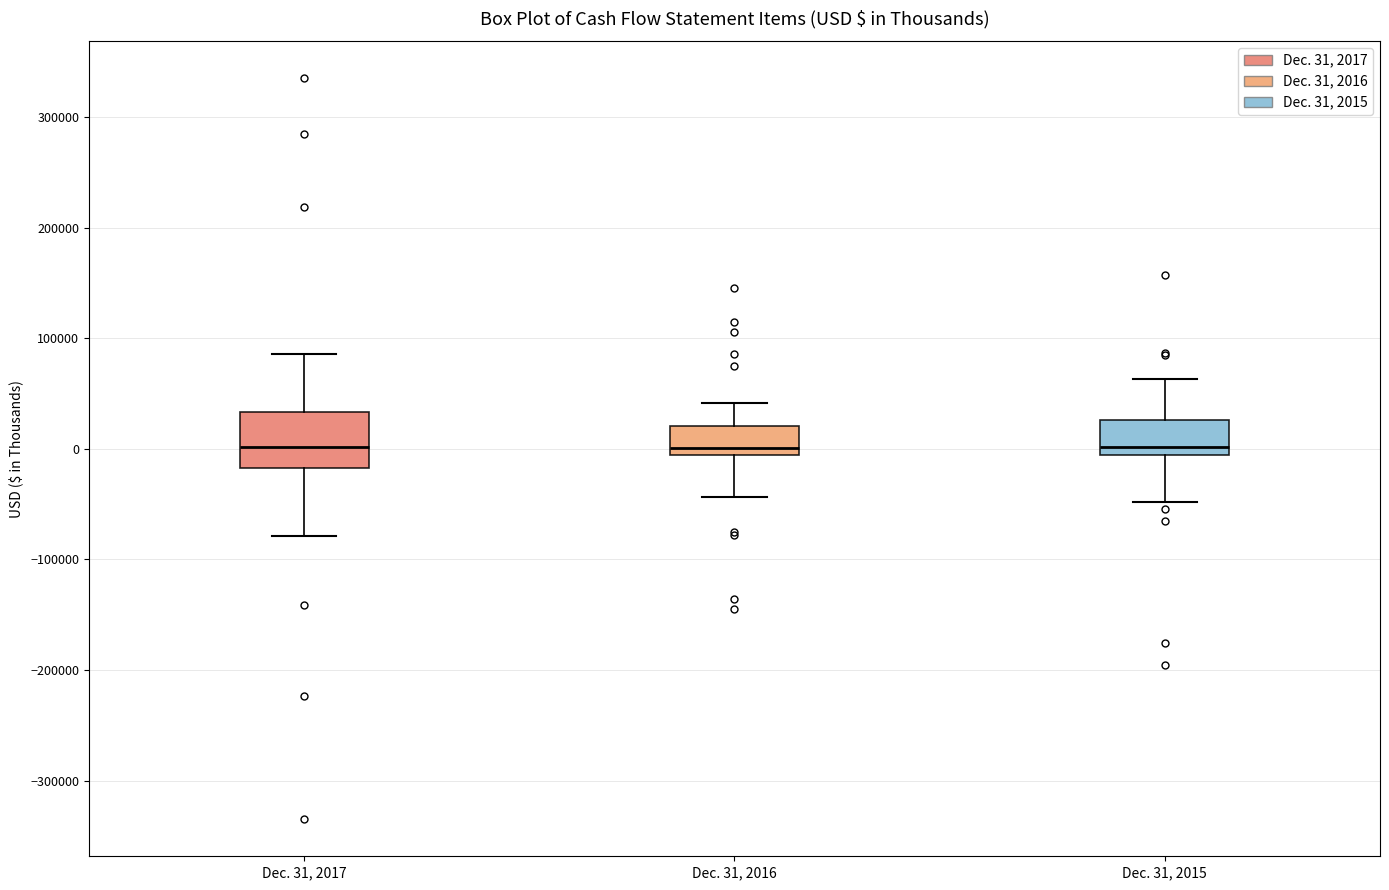

Reading left to right, transcribe this box plot: for each box, give where its median line is, the range the box spans, and where its two whiskers end, as read against the y-axis. The values are not printed on the chart, so give them approximately, as read against the axis.

Dec. 31, 2017: median 0, box -20000 to 30000, whiskers -80000 to 90000
Dec. 31, 2016: median 0, box -10000 to 20000, whiskers -40000 to 40000
Dec. 31, 2015: median 0, box -10000 to 30000, whiskers -50000 to 60000